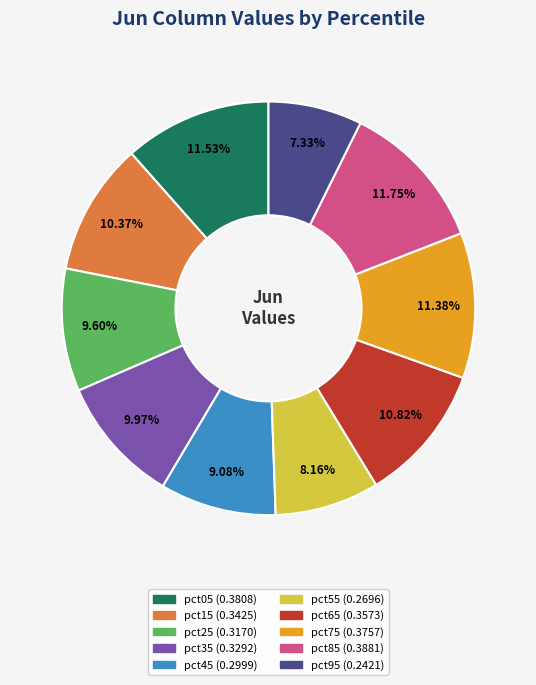

Which slice is the smallest?

pct95